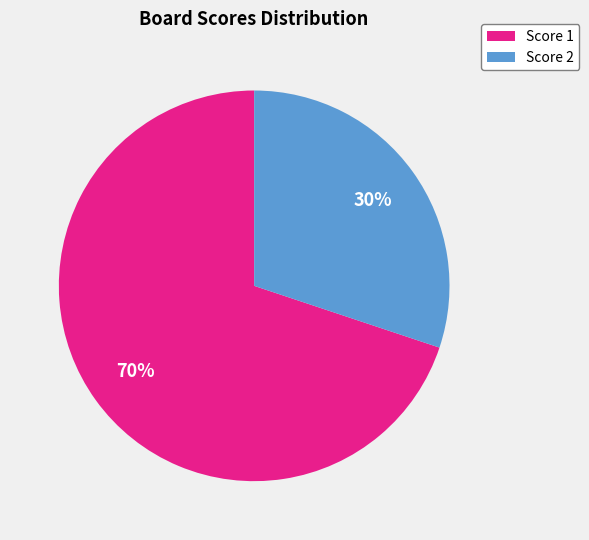

To the nearest percent, what is the average slice percentage?

50%